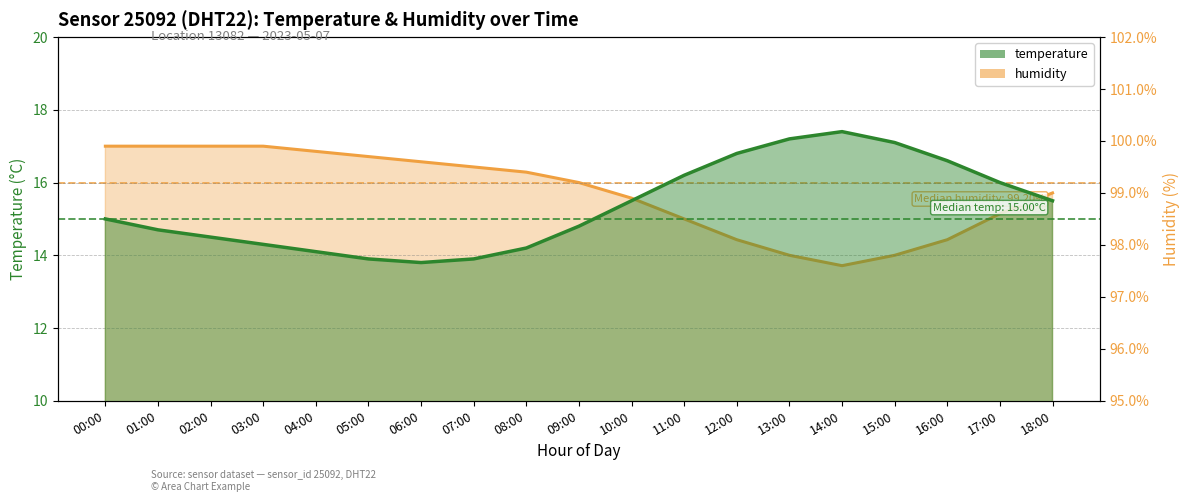

Is it true that temperature equals 8.8 at 12:00?

False